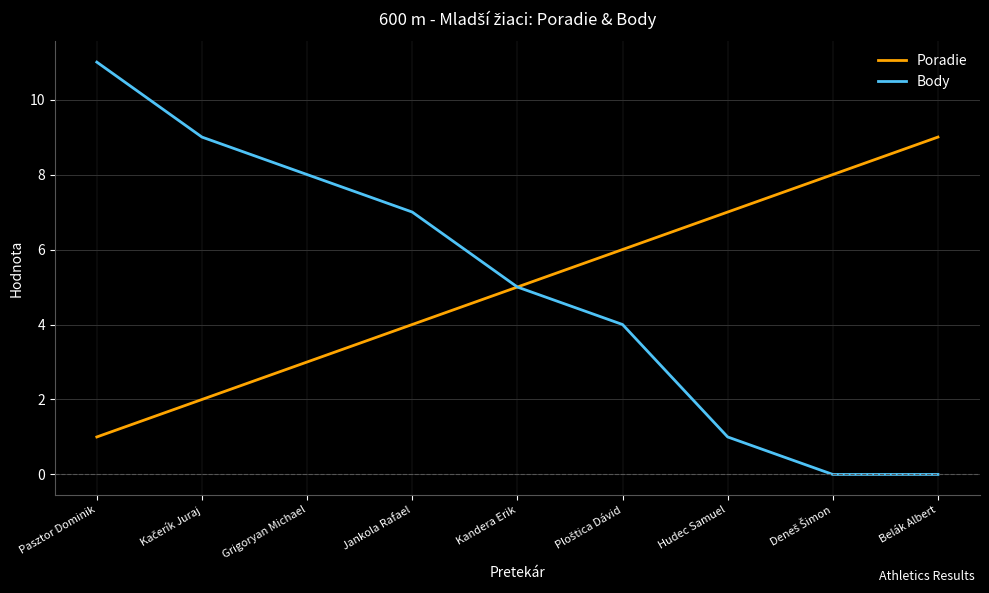

True or false: Poradie has more than 2 interior local peaks.

False